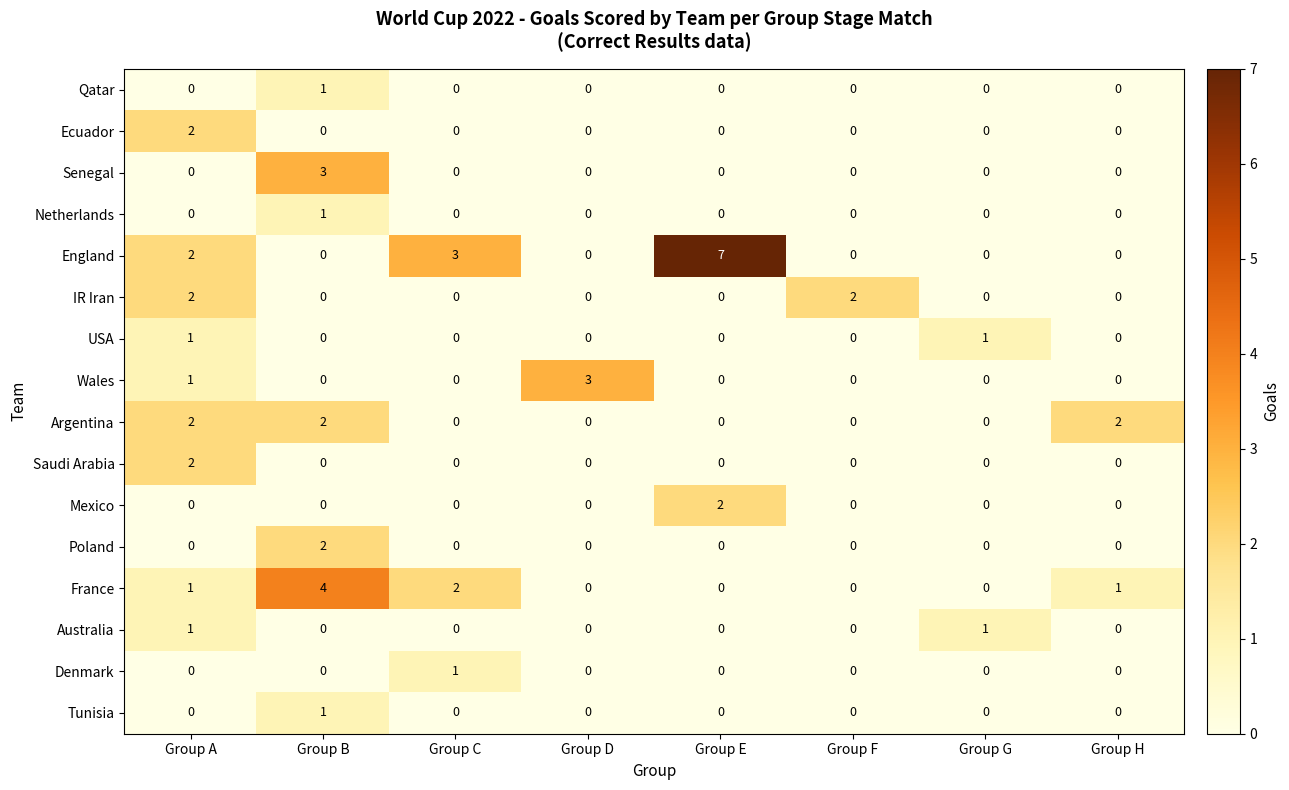

Which series changed the most between Group E and Group G?

England